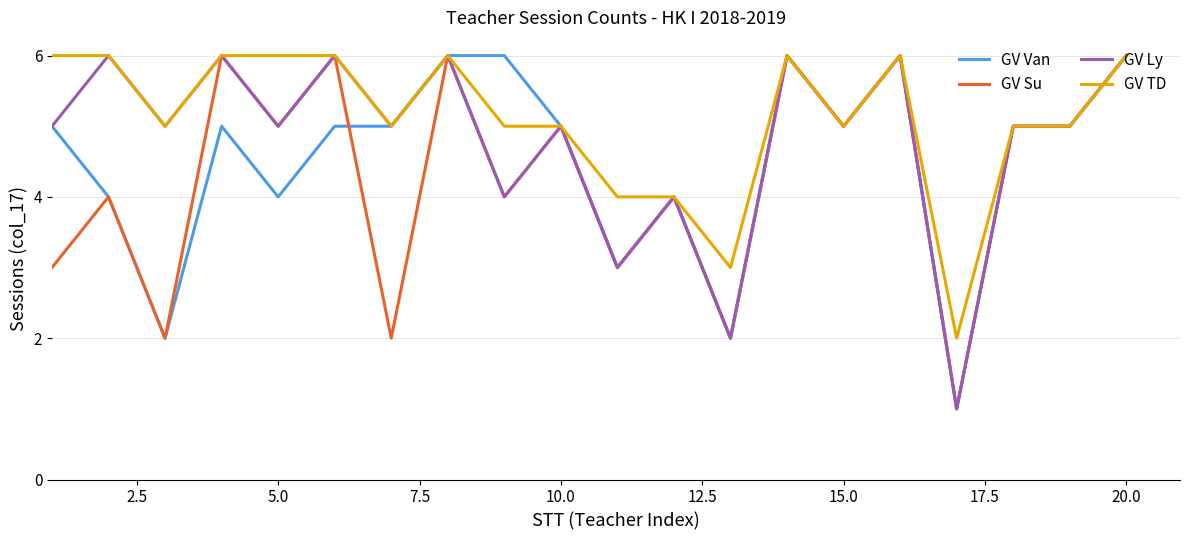

Rank the series by their average value, from highest to lowest.

GV TD, GV Ly, GV Van, GV Su